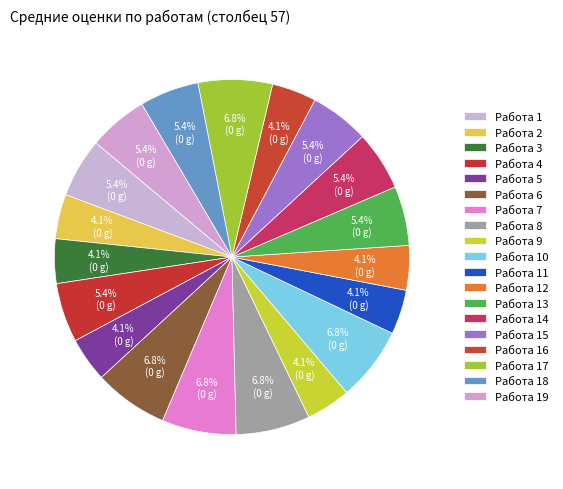

Count the number of slices in the pie.

19